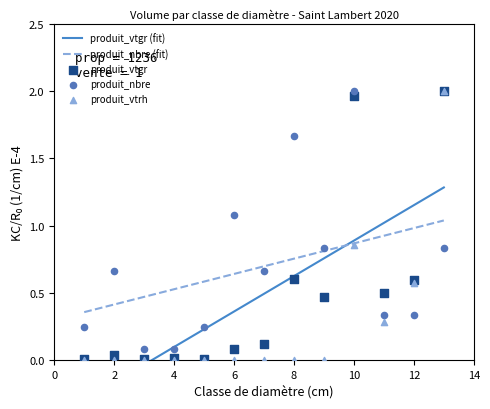

What are all the series names shown in the legend?

produit_vtgr, produit_nbre, produit_vtrh